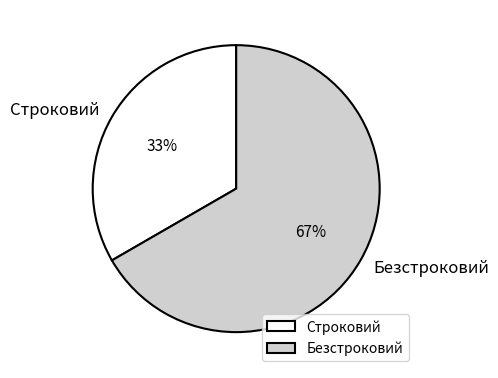

How many slices are in this pie chart?

2